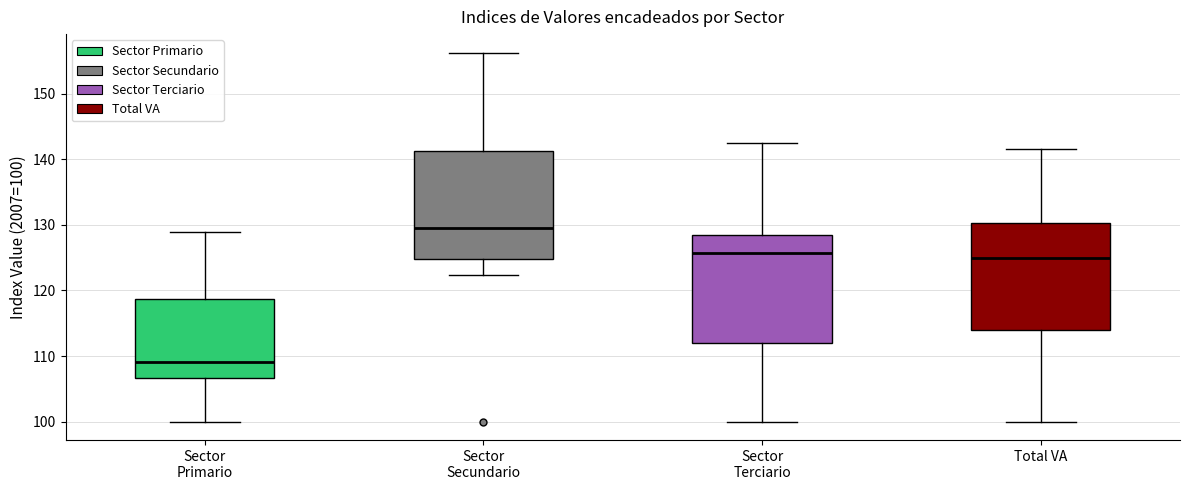

Reading left to right, read every box against the y-axis: the position of its median line, the range the box covers, and the ends of its whiskers. The values are not printed on the chart, so give them approximately, as read against the axis.

Sector Primario: median 109, box 107 to 119, whiskers 100 to 129
Sector Secundario: median 130, box 125 to 141, whiskers 122 to 156
Sector Terciario: median 126, box 112 to 128, whiskers 100 to 143
Total VA: median 125, box 114 to 130, whiskers 100 to 142